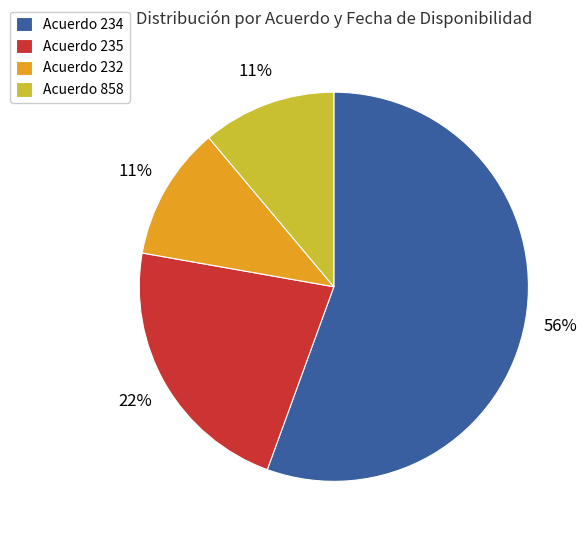

To the nearest percent, what portion does Acuerdo 234 represent?

56%